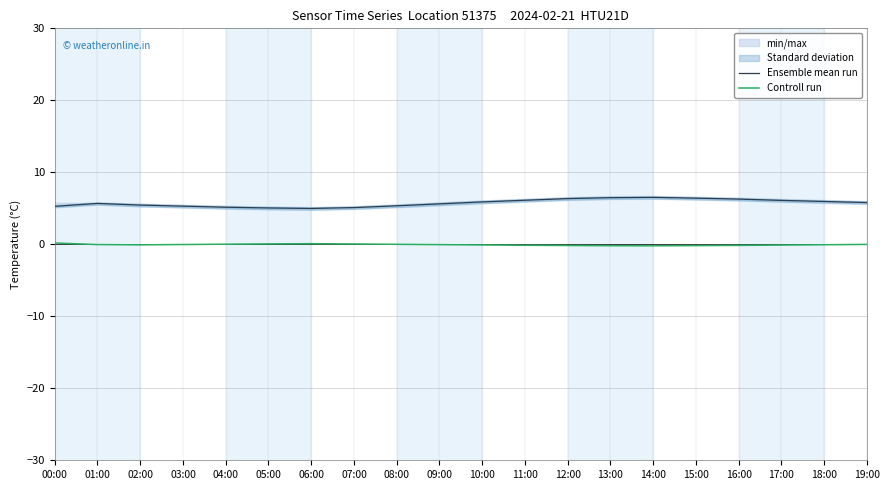

How many categories are shown in the chart?

20